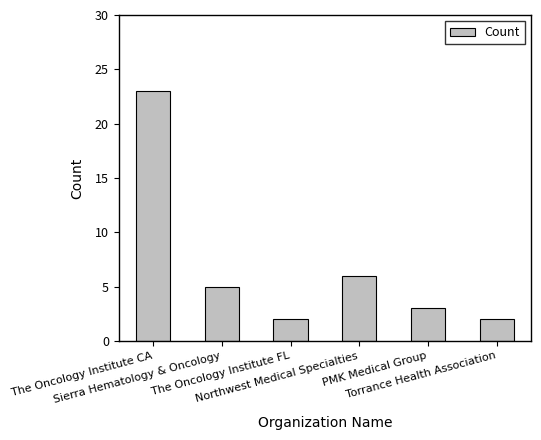

What position from the right is The Oncology Institute FL?

4